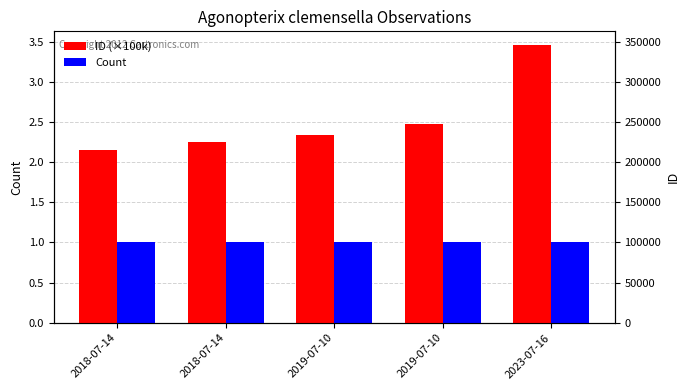

True or false: ID (×100k) has a value of 2.3 at 2019-07-10.

True